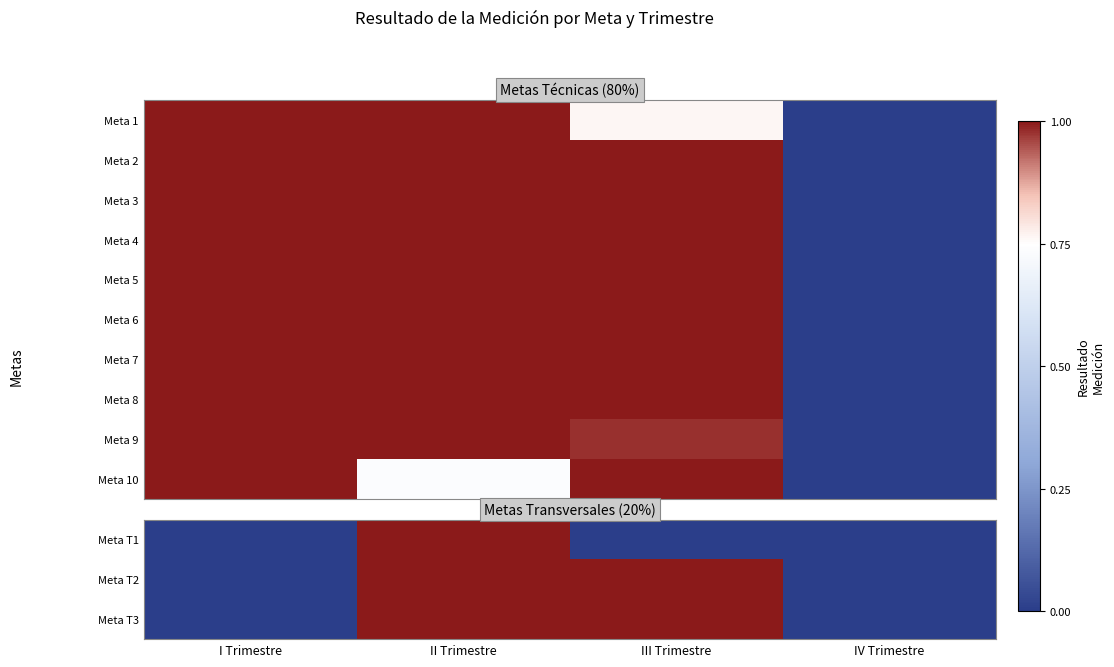

Which has a higher value, IV Trimestre or III Trimestre?

IV Trimestre